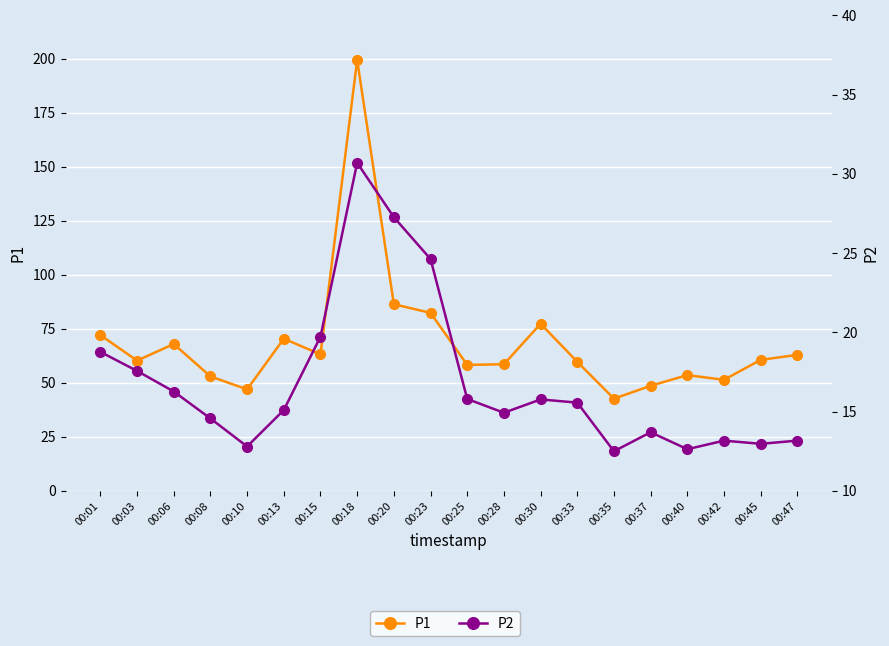

How many distinct data groups are displayed?

2